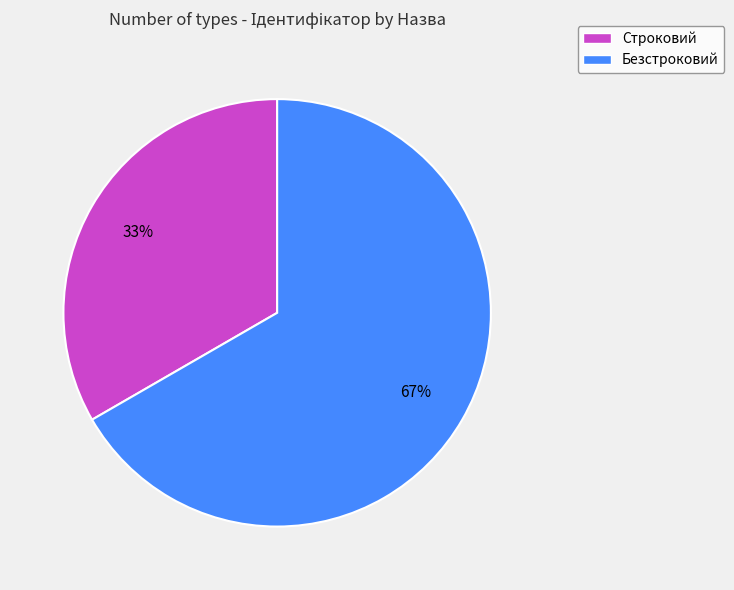

To the nearest percent, what portion does Безстроковий represent?

67%